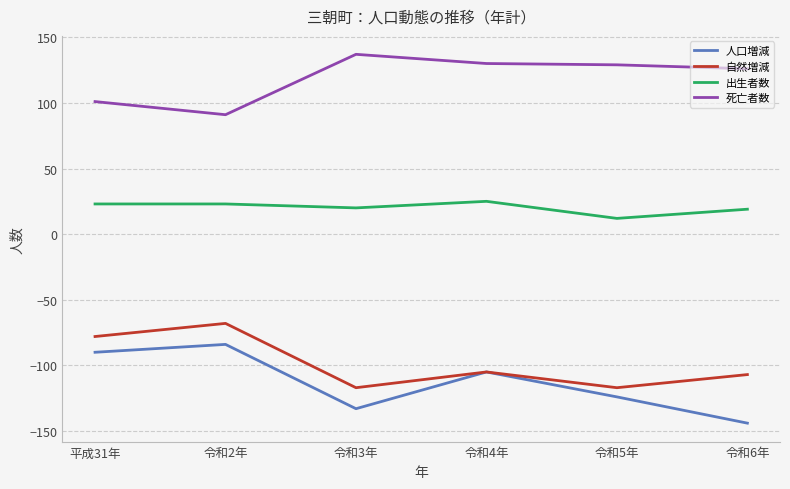

How many values in the 人口増減 series are below -105?

3